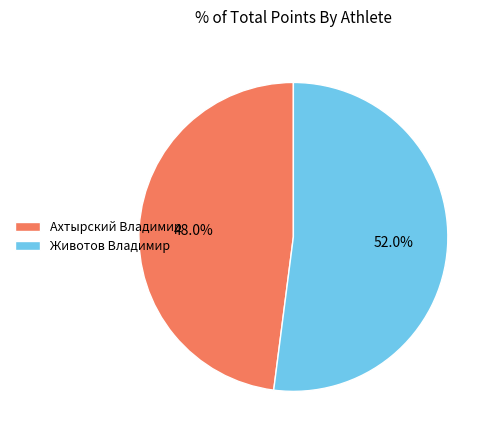

True or false: Ахтырский Владимир accounts for 48% of the total.

True